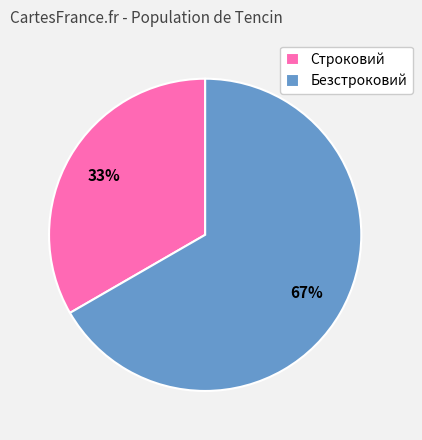

What percentage is the Строковий slice, to the nearest percent?

33%